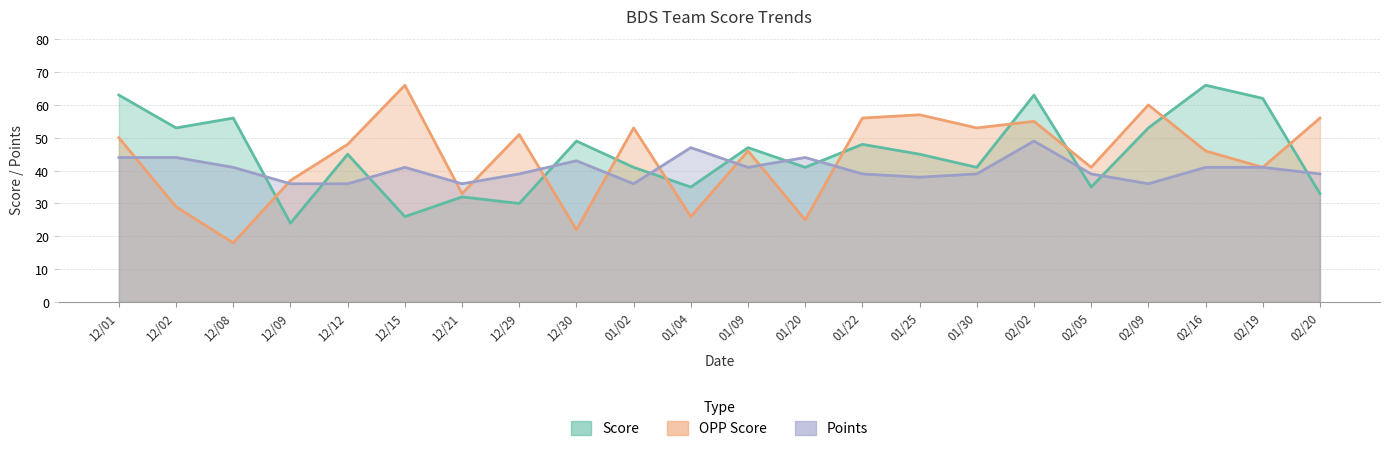

At which label is Points closest to 42?

12/08